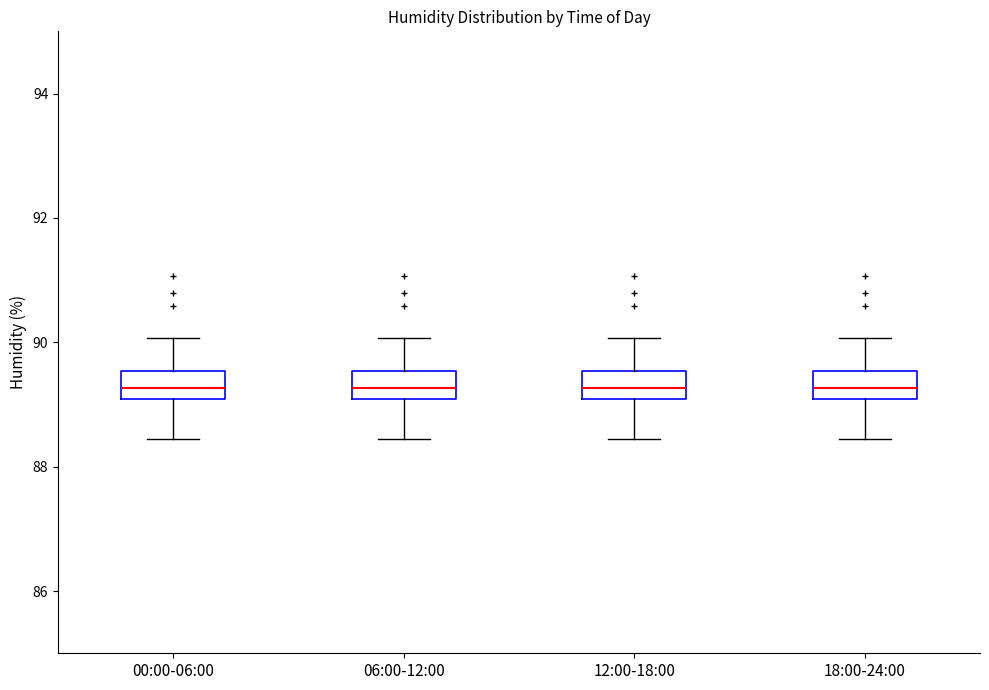

Where does the upper whisker of the box for 18:00-24:00 end on the y-axis? The values are not printed on the chart, so give them approximately, as read against the axis.

90.0